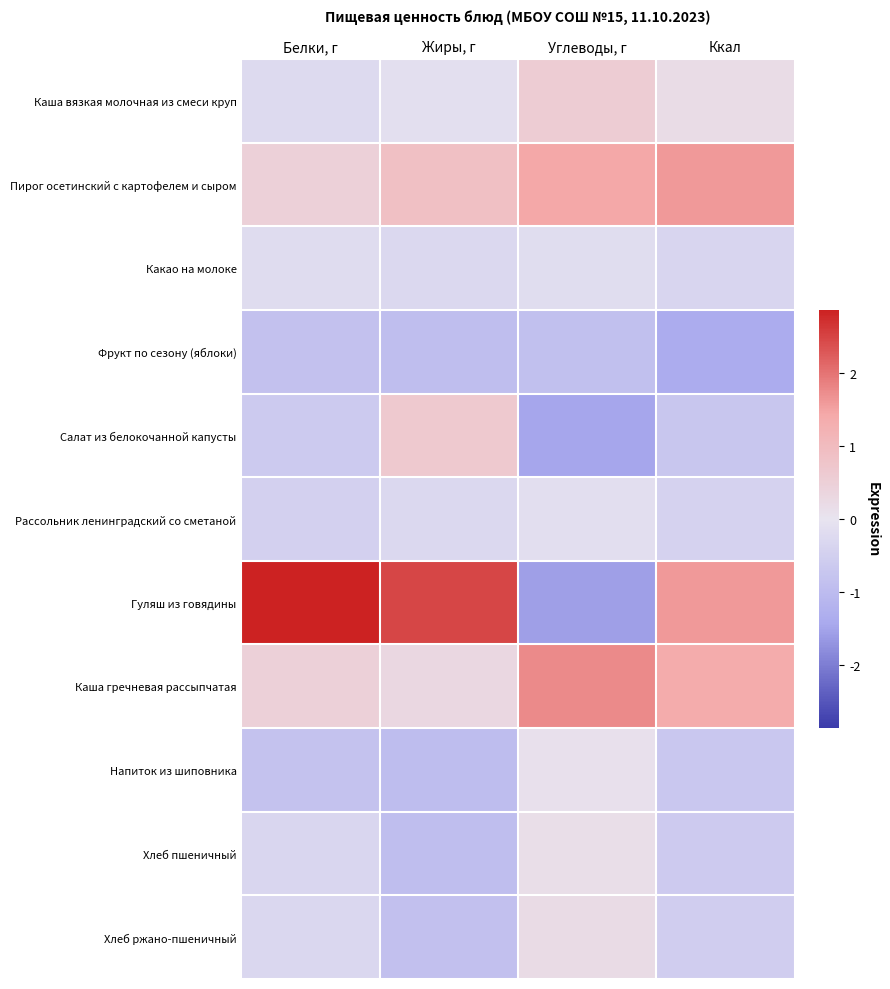

Reading left to right, what are all the values shown in this chart?

Каша вязкая молочная из смеси круп: Белки, г=-0.2	Жиры, г=-0.1	Углеводы, г=0.6	Ккал=0.2
Пирог осетинский с картофелем и сыром: Белки, г=0.5	Жиры, г=0.9	Углеводы, г=1.4	Ккал=1.6
Какао на молоке: Белки, г=-0.2	Жиры, г=-0.3	Углеводы, г=-0.2	Ккал=-0.3
Фрукт по сезону (яблоки): Белки, г=-0.8	Жиры, г=-0.9	Углеводы, г=-0.9	Ккал=-1.4
Салат из белокочанной капусты: Белки, г=-0.6	Жиры, г=0.7	Углеводы, г=-1.5	Ккал=-0.7
Рассольник ленинградский со сметаной: Белки, г=-0.5	Жиры, г=-0.3	Углеводы, г=-0.1	Ккал=-0.4
Гуляш из говядины: Белки, г=2.9	Жиры, г=2.5	Углеводы, г=-1.6	Ккал=1.6
Каша гречневая рассыпчатая: Белки, г=0.5	Жиры, г=0.3	Углеводы, г=1.8	Ккал=1.4
Напиток из шиповника: Белки, г=-0.8	Жиры, г=-1.0	Углеводы, г=0.1	Ккал=-0.7
Хлеб пшеничный: Белки, г=-0.3	Жиры, г=-0.9	Углеводы, г=0.1	Ккал=-0.6
Хлеб ржано-пшеничный: Белки, г=-0.3	Жиры, г=-0.9	Углеводы, г=0.2	Ккал=-0.5